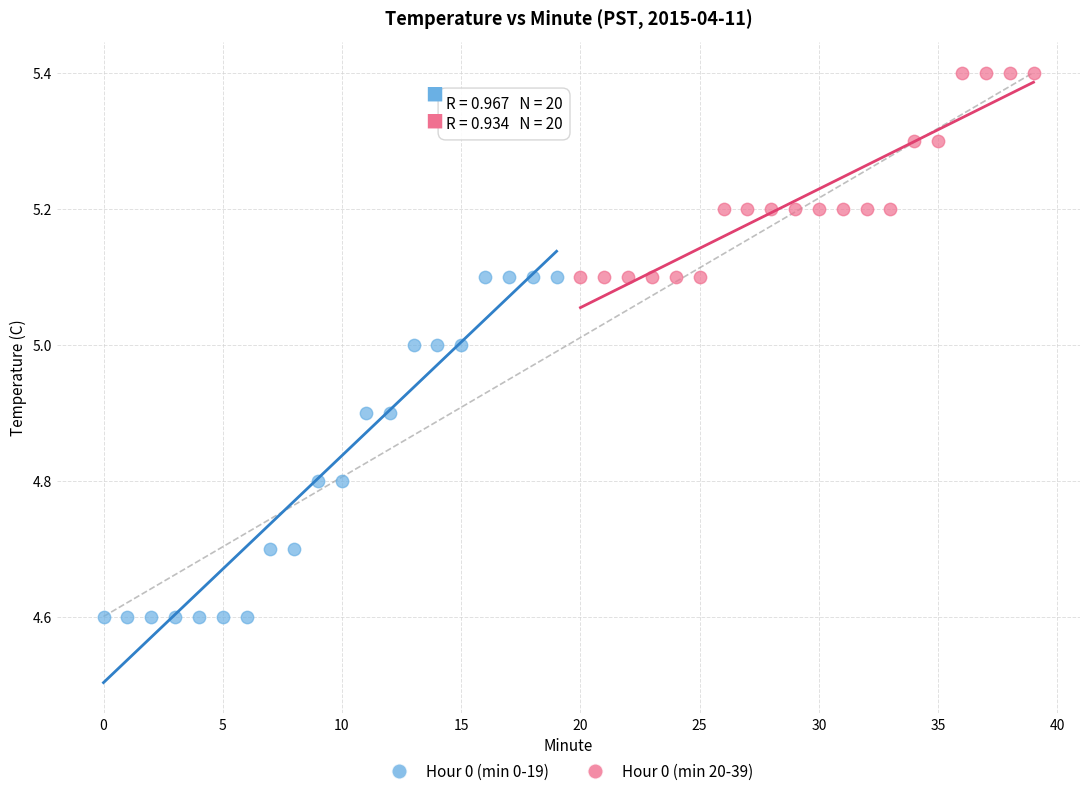

Which series has the widest spread of Y values?

Hour 0 (min 0-19)